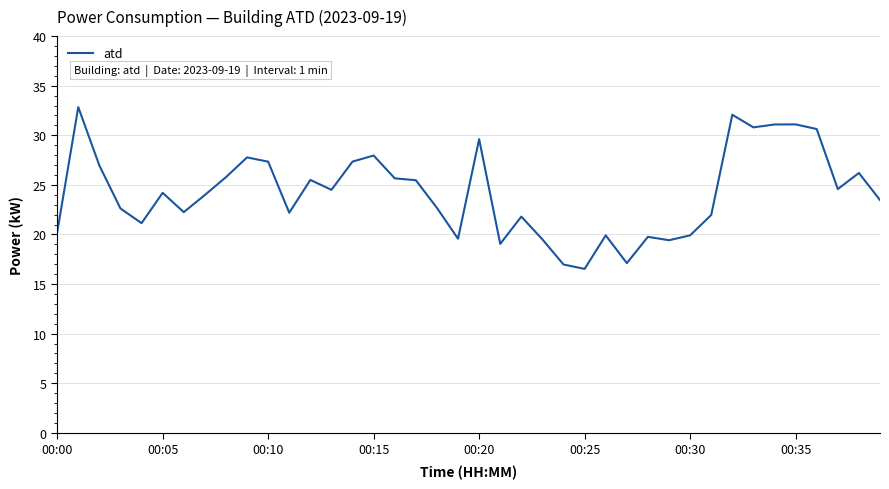

What is the minimum value shown in the chart?

16.5